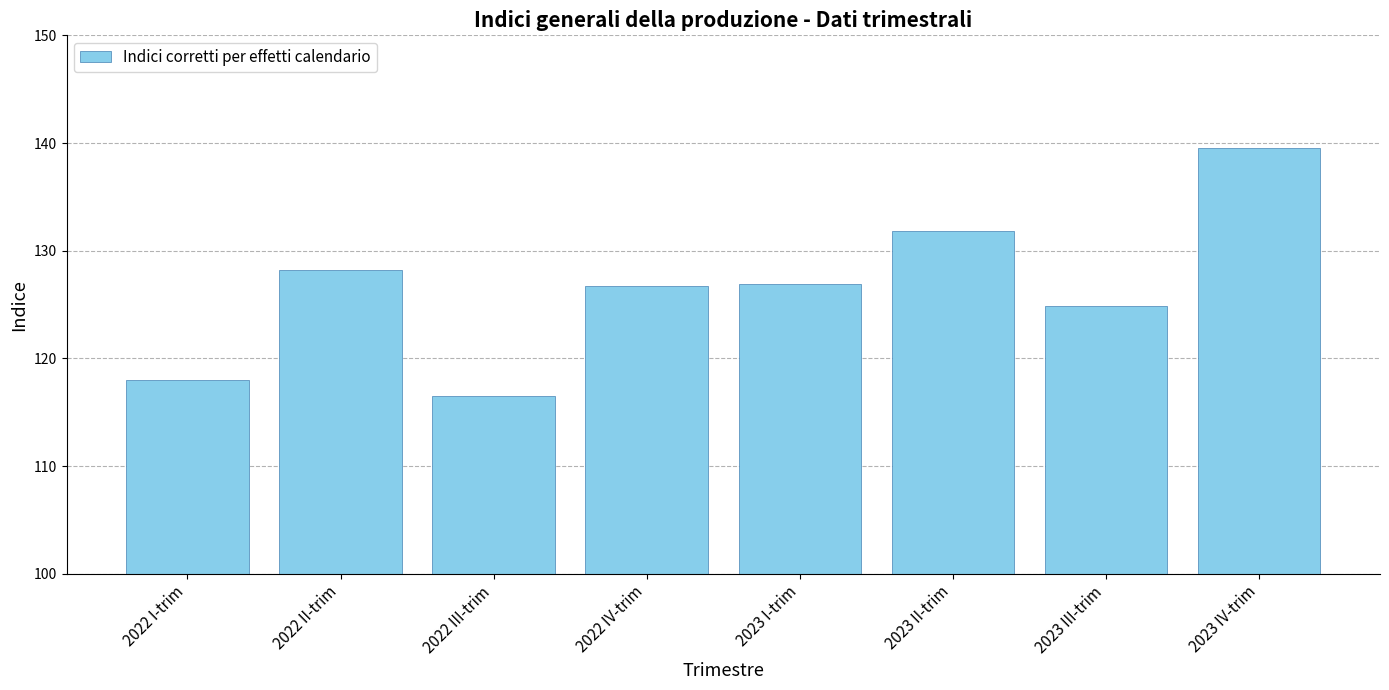

How many data points are less than 126?

3